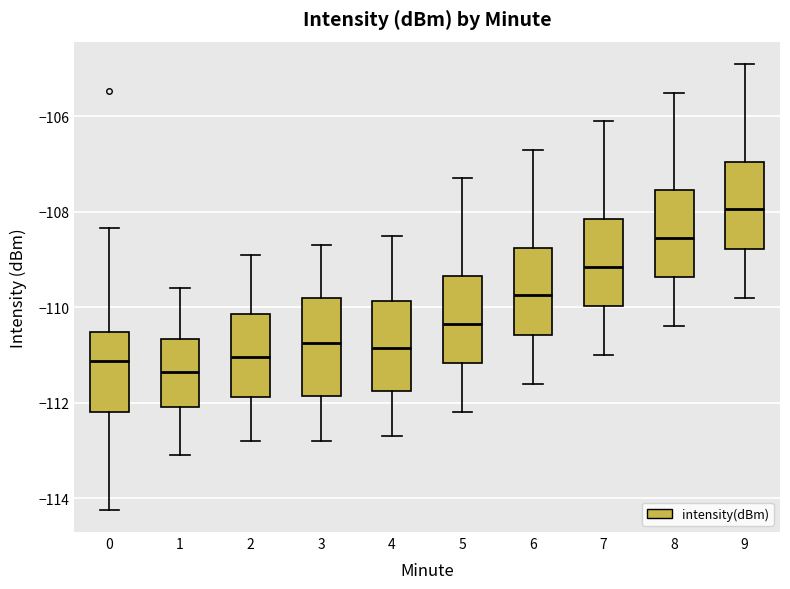

Reading left to right, read every box against the y-axis: the position of its median line, the range the box covers, and the ends of its whiskers. The values are not printed on the chart, so give them approximately, as read against the axis.

0: median -111.2, box -112.2 to -110.6, whiskers -114.2 to -108.4
1: median -111.4, box -112.0 to -110.6, whiskers -113.0 to -109.6
2: median -111.0, box -111.8 to -110.2, whiskers -112.8 to -108.8
3: median -110.8, box -111.8 to -109.8, whiskers -112.8 to -108.6
4: median -110.8, box -111.8 to -109.8, whiskers -112.6 to -108.4
5: median -110.4, box -111.2 to -109.4, whiskers -112.2 to -107.2
6: median -109.8, box -110.6 to -108.8, whiskers -111.6 to -106.6
7: median -109.2, box -110.0 to -108.2, whiskers -111.0 to -106.0
8: median -108.6, box -109.4 to -107.6, whiskers -110.4 to -105.4
9: median -108.0, box -108.8 to -107.0, whiskers -109.8 to -104.8